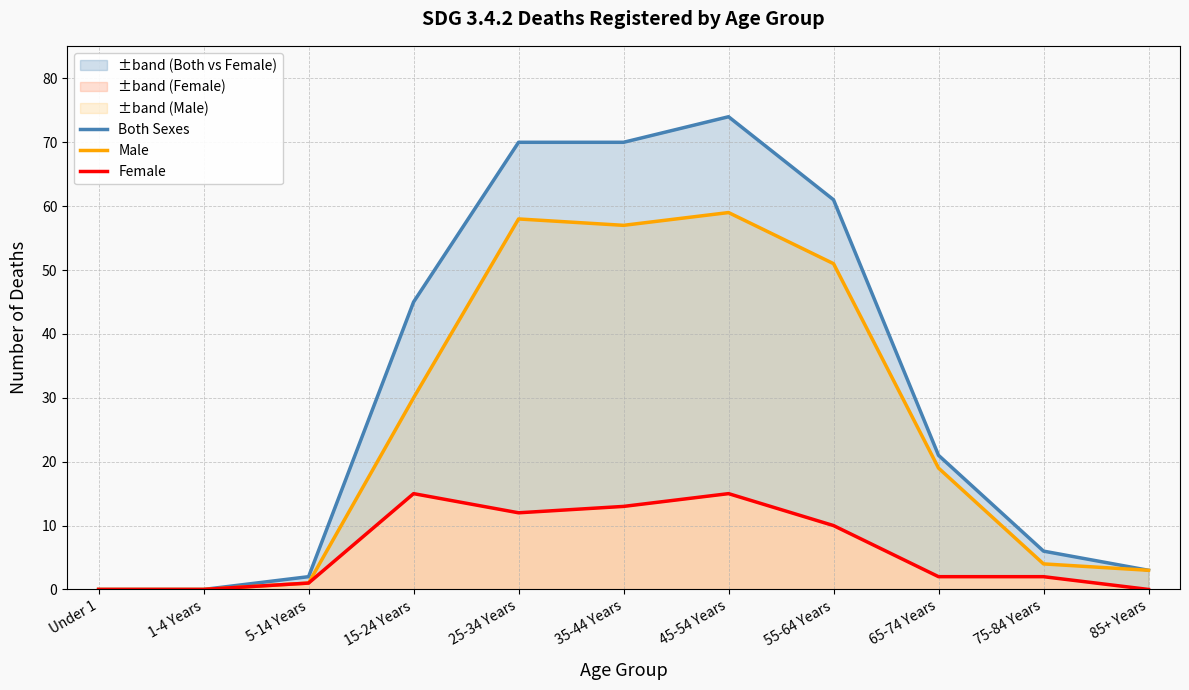

Where does the Both Sexes series first go above 21?

15-24 Years